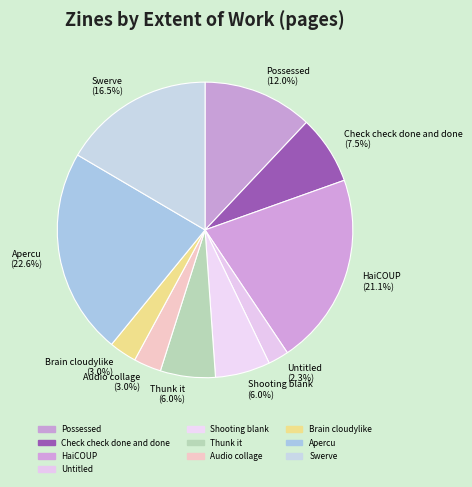

What percentage is the Untitled slice, to the nearest percent?

2%